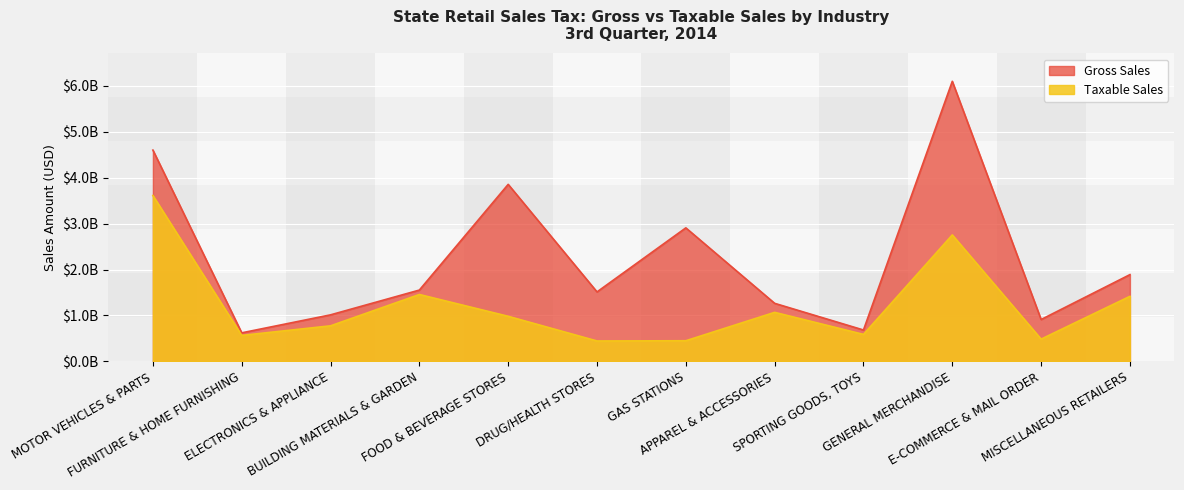

What is the highest value of the Gross Sales series?

6097116345